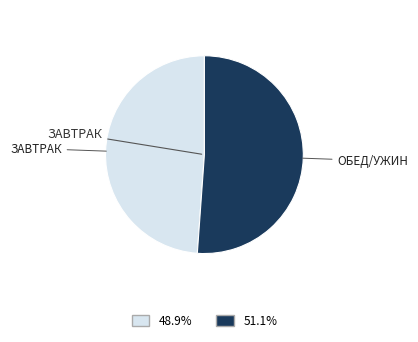

Does any single category account for the majority?

Yes